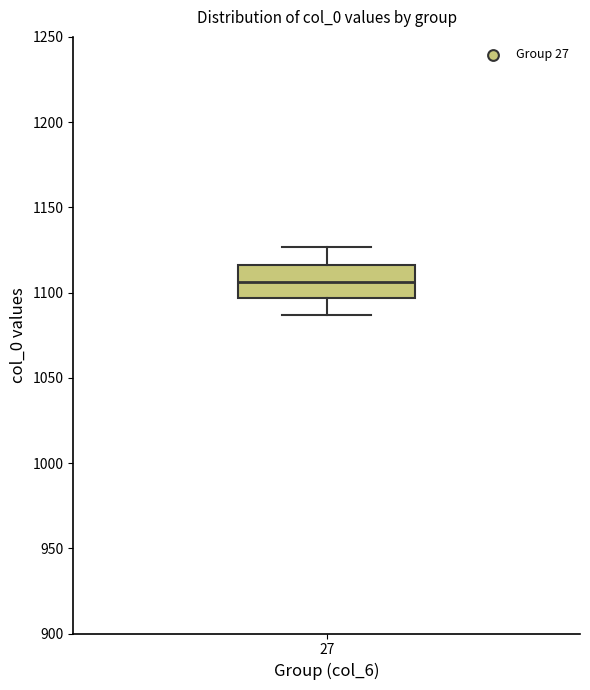

Read this box plot against the y-axis: the position of the median line, the range covered by the box, and the ends of both whiskers. The values are not printed on the chart, so give them approximately, as read against the axis.

median 1105, box 1095 to 1115, whiskers 1085 to 1125